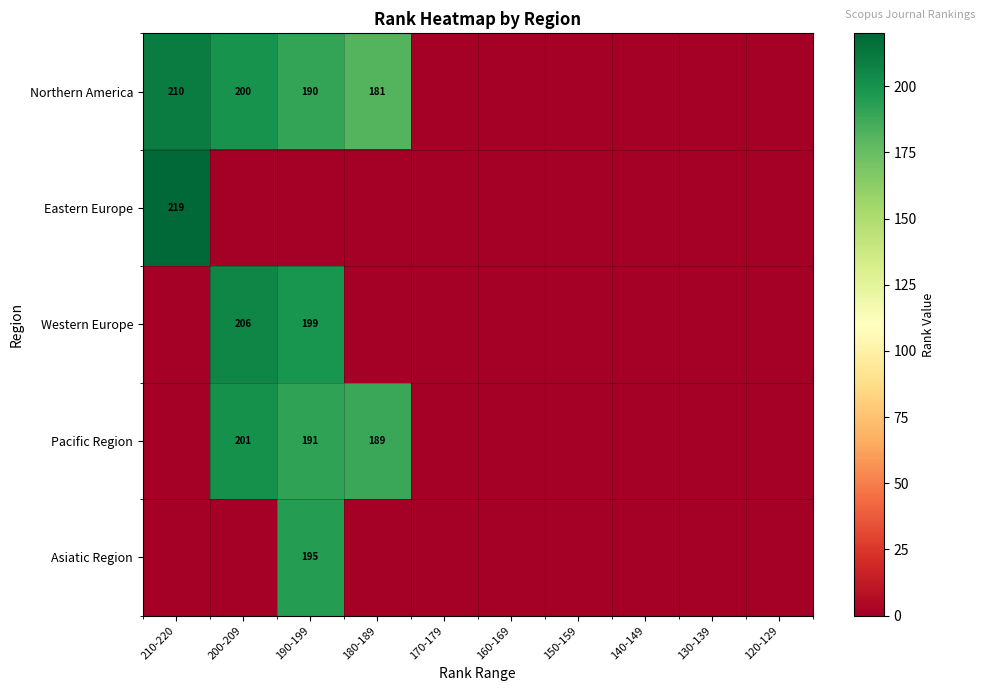

The value of Northern America at 190-199 is 109. True or false?

False